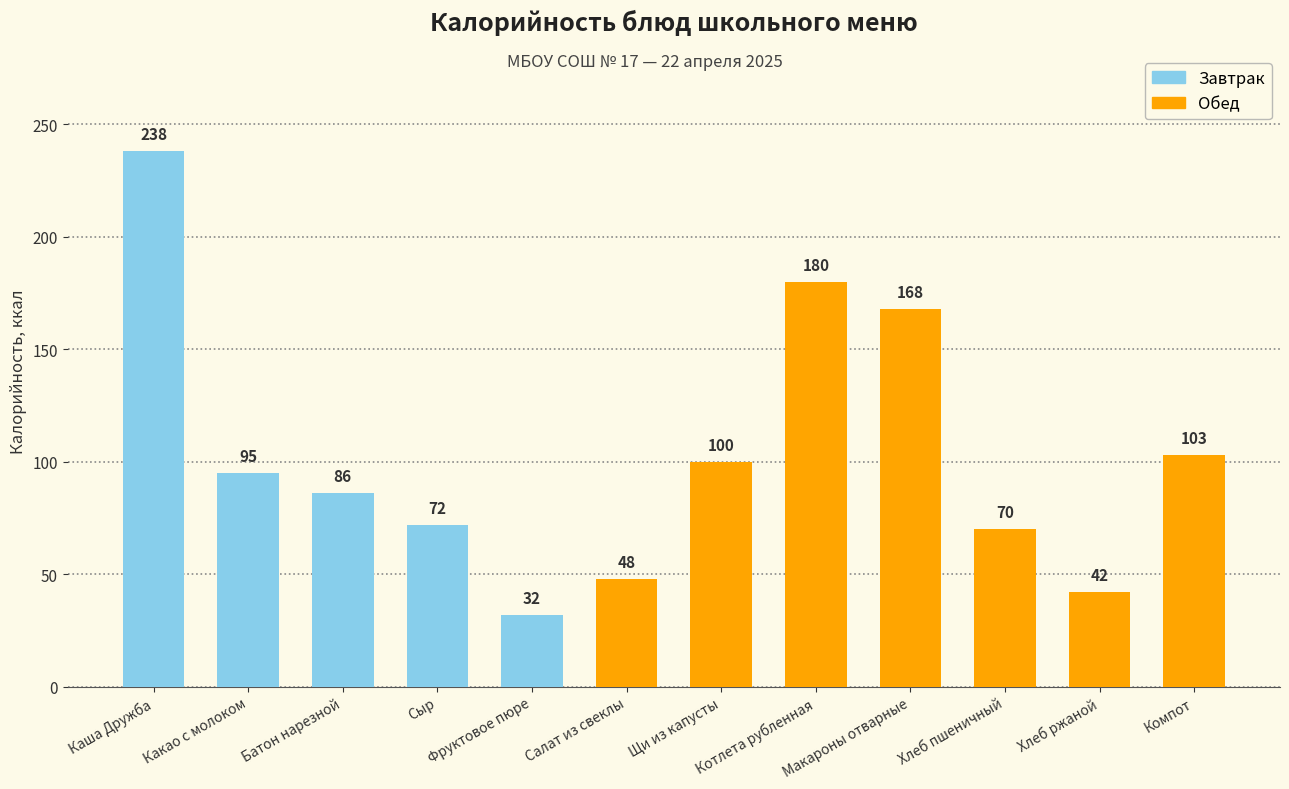

True or false: the data shows 67 at Салат из свеклы.

False